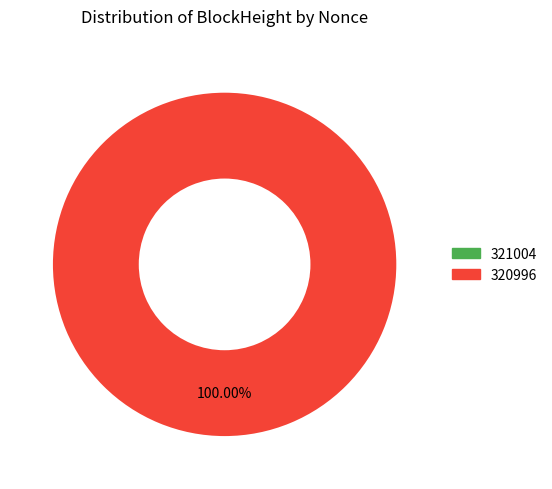

Which slice is the smallest?

321004